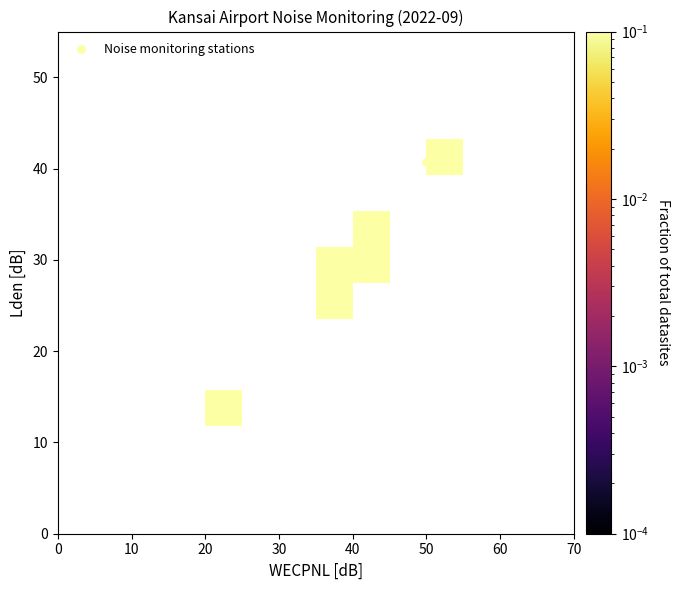

What is the average X value?

40.2